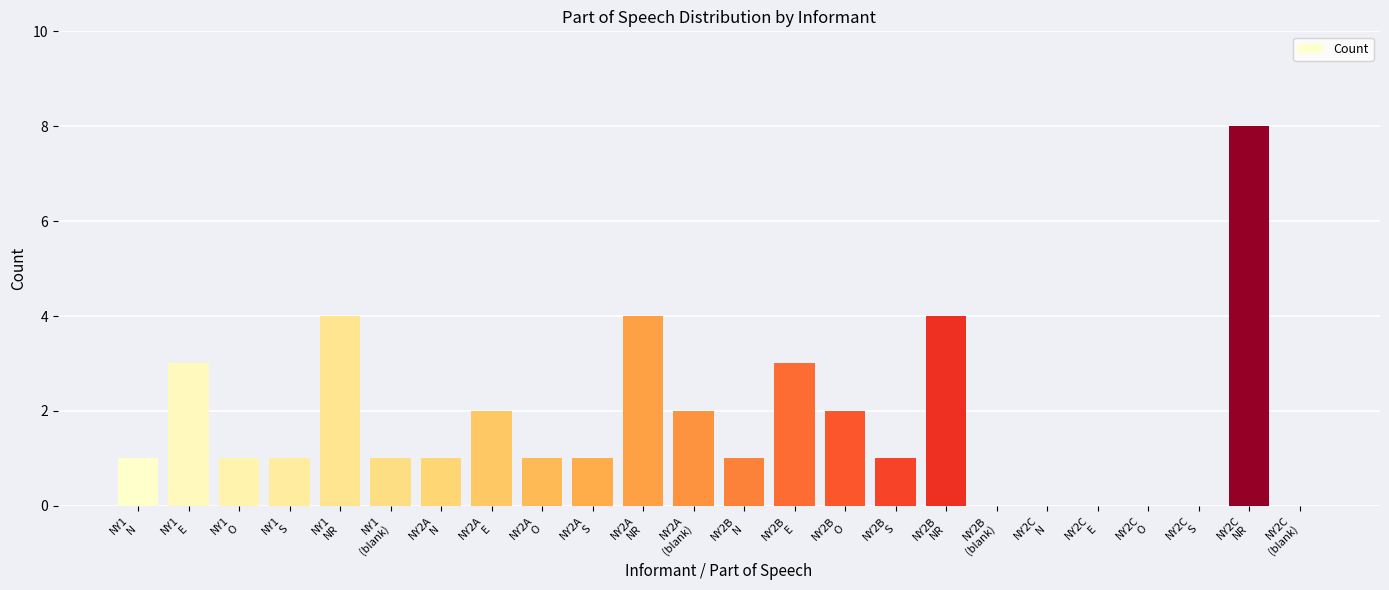

What is the greatest value displayed?

8